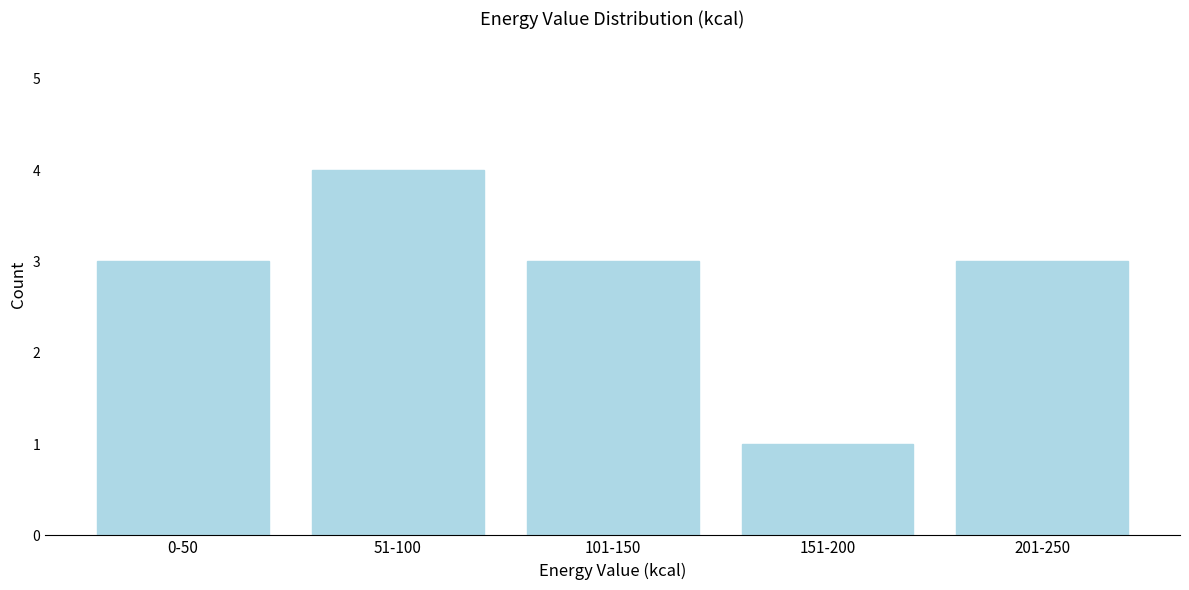

Reading left to right, list all the values displayed in this chart.

3	4	3	1	3